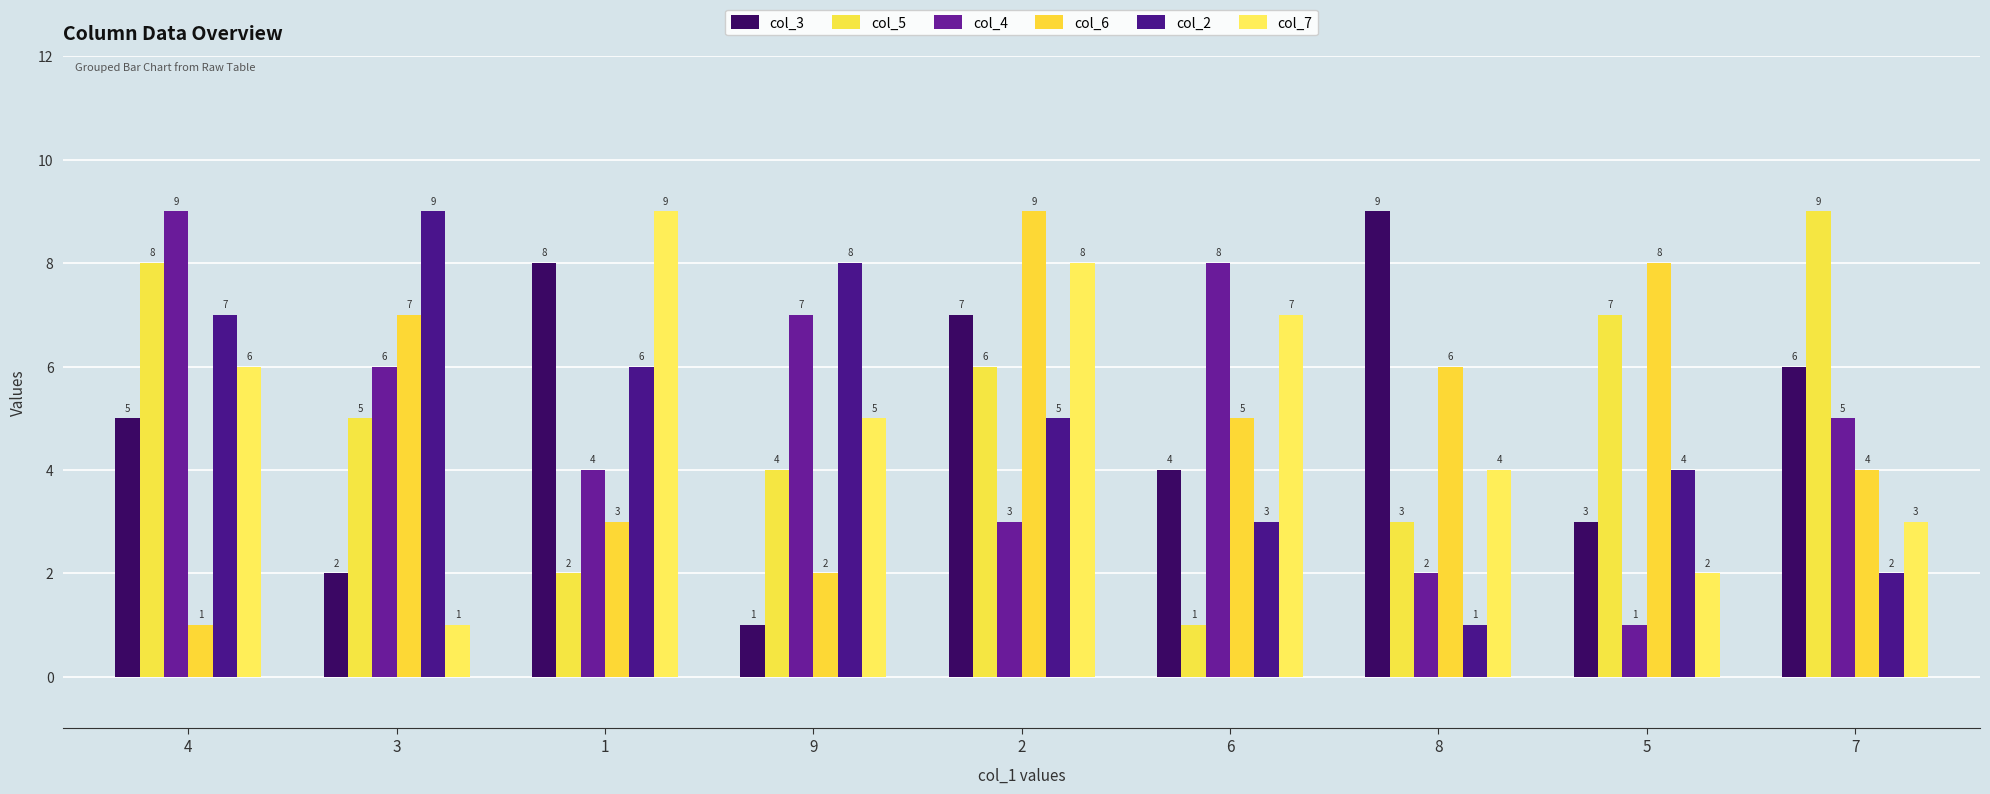

How many data points in col_5 are less than 5?

4